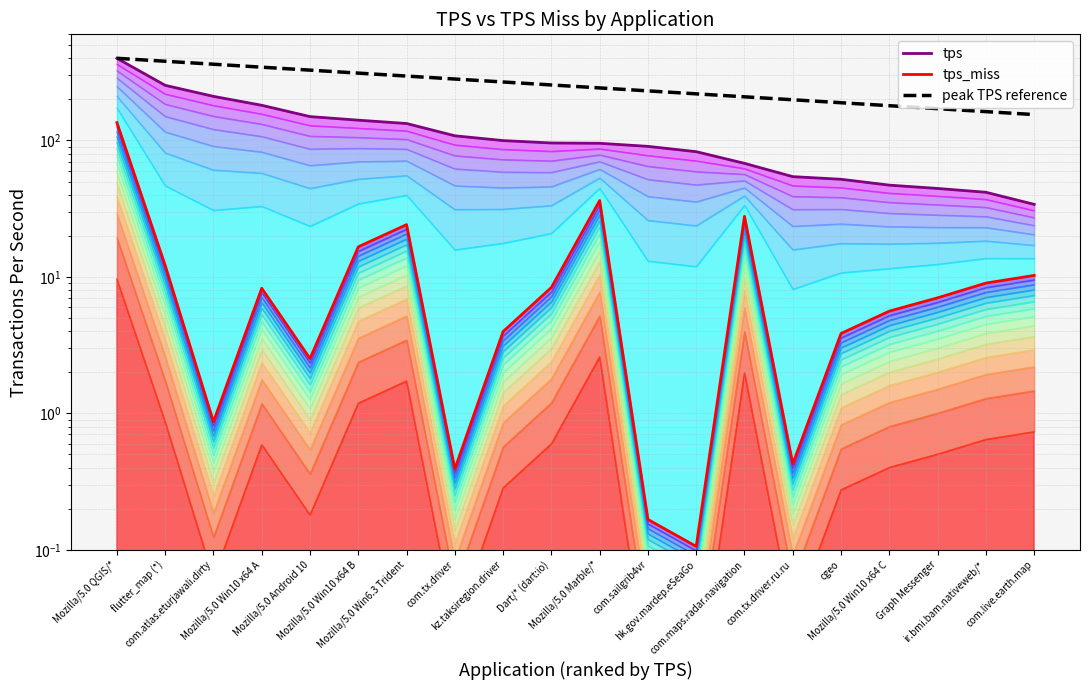

At which category is the sum across all series the highest?

Mozilla/5.0 QGIS/*